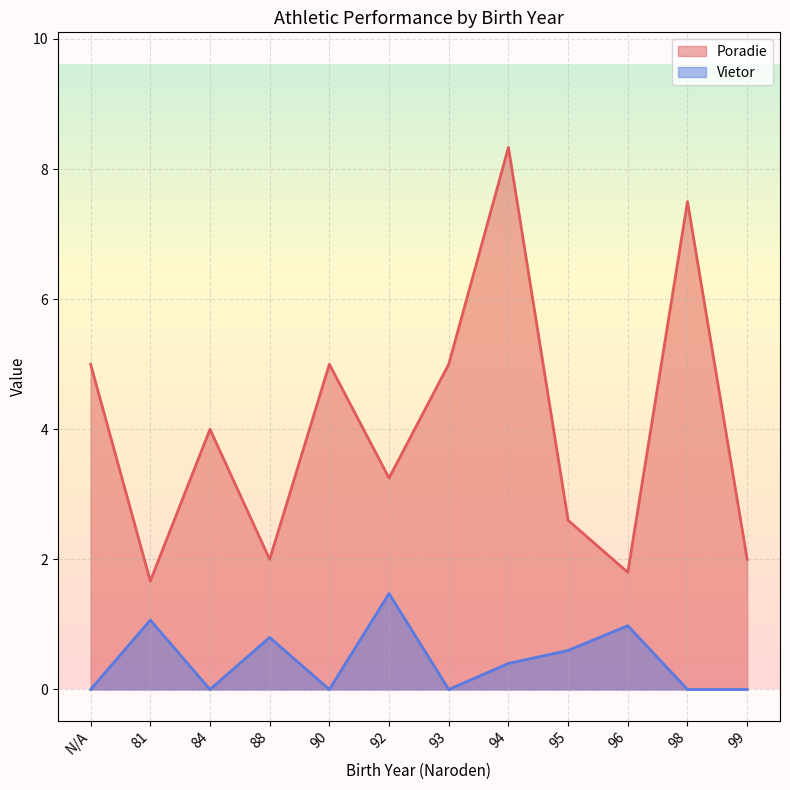

What is the difference between the maximum and minimum values in the Vietor series?

1.5